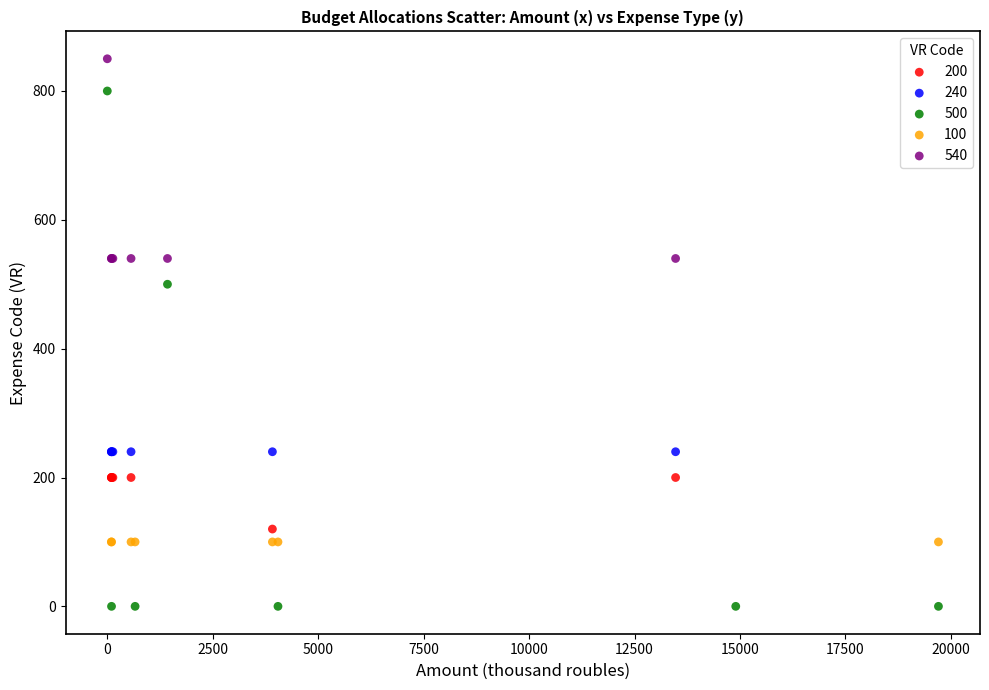

Which series reaches the maximum Y coordinate?

540